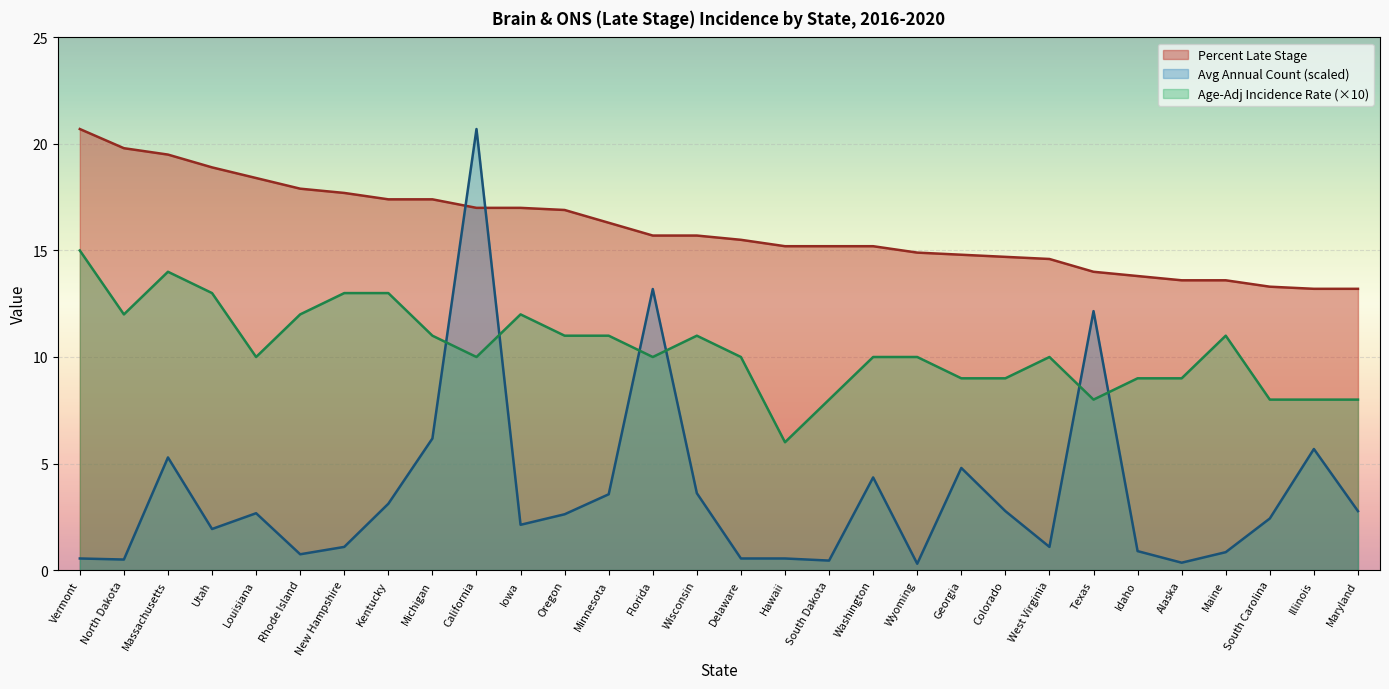

Reading right to left, transcribe all the data shown in this chart.

Age-Adjusted Incidence Rate: 8.0	8.0	8.0	11.0	9.0	9.0	8.0	10.0	9.0	9.0	10.0	10.0	8.0	6.0	10.0	11.0	10.0	11.0	11.0	12.0	10.0	11.0	13.0	13.0	12.0	10.0	13.0	14.0	12.0	15.0
Percent Late Stage: 13.2	13.2	13.3	13.6	13.6	13.8	14.0	14.6	14.7	14.8	14.9	15.2	15.2	15.2	15.5	15.7	15.7	16.3	16.9	17.0	17.0	17.4	17.4	17.7	17.9	18.4	18.9	19.5	19.8	20.7
Average Annual Count: 2.8	5.7	2.4	0.8	0.3	0.9	12.2	1.1	2.8	4.8	0.3	4.3	0.4	0.5	0.5	3.6	13.2	3.6	2.6	2.1	20.7	6.2	3.1	1.1	0.7	2.7	1.9	5.3	0.5	0.5